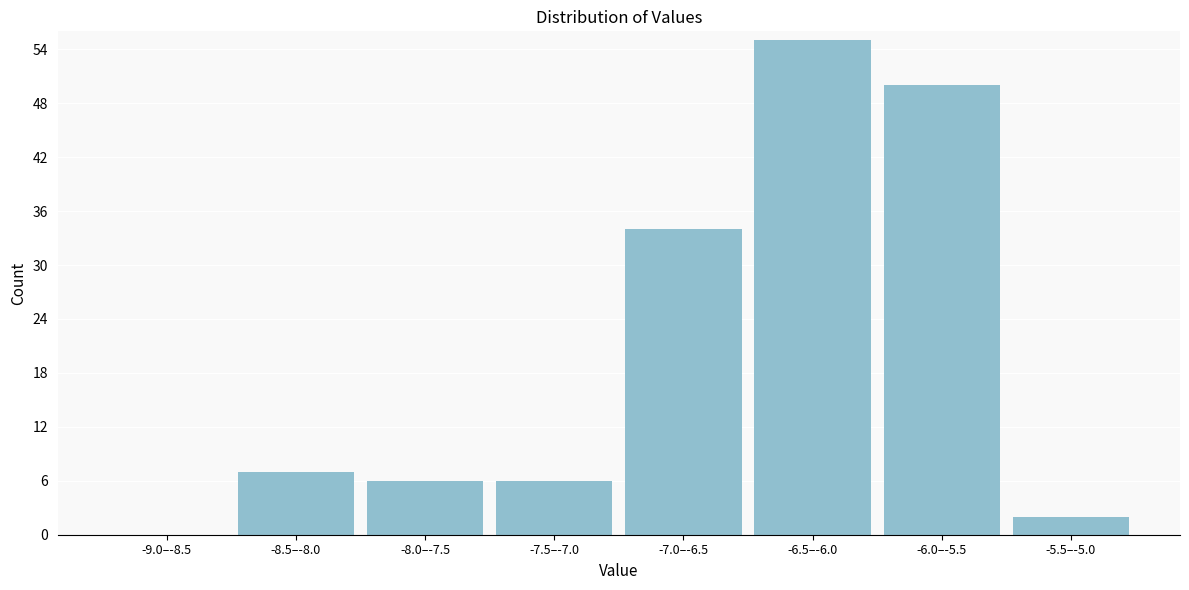

Reading left to right, list all the values displayed in this chart.

-9.0–-8.5=0	-8.5–-8.0=7	-8.0–-7.5=6	-7.5–-7.0=6	-7.0–-6.5=34	-6.5–-6.0=55	-6.0–-5.5=50	-5.5–-5.0=2